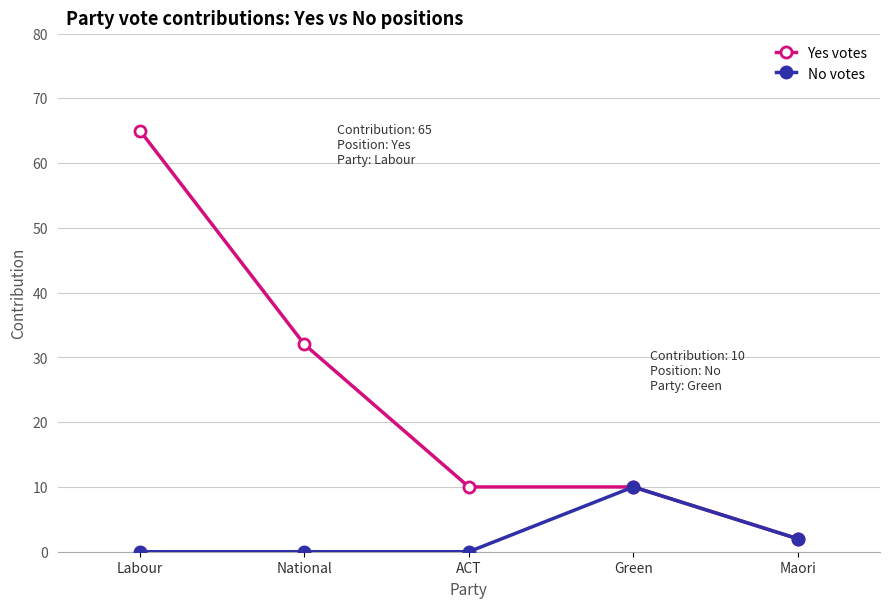

What position from the left is Labour?

1